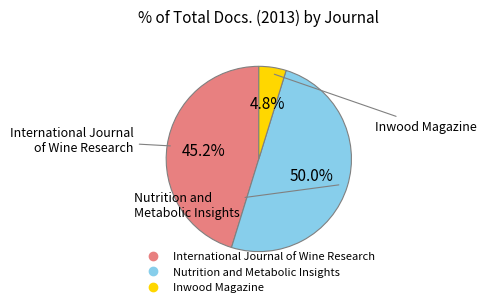

To the nearest percent, what percentage of the pie is Inwood Magazine?

5%